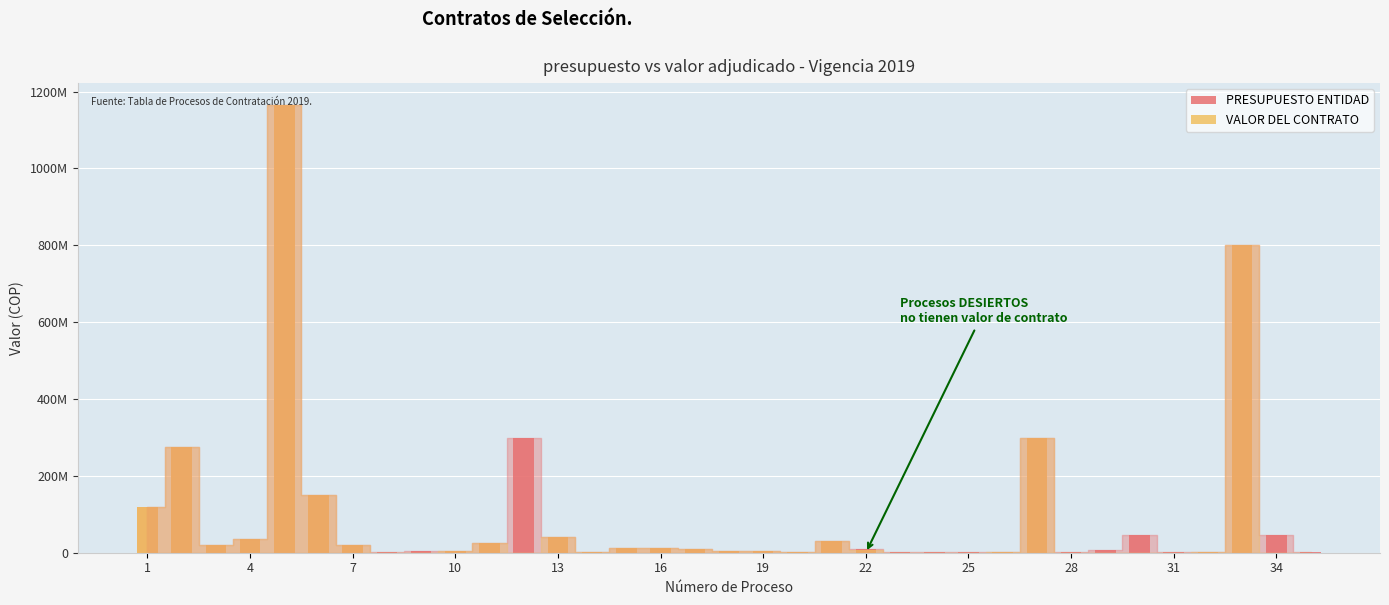

True or false: PRESUPUESTO ENTIDAD has a value of 8447377 at 20.

False